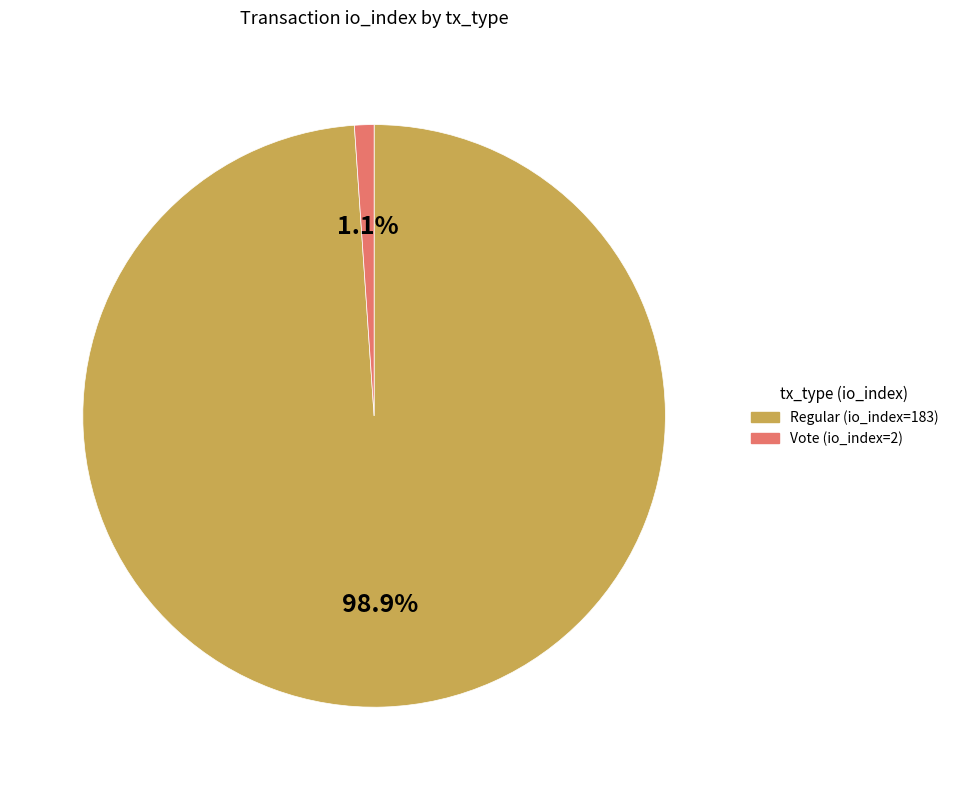

Is there any slice that represents more than half of the pie?

Yes